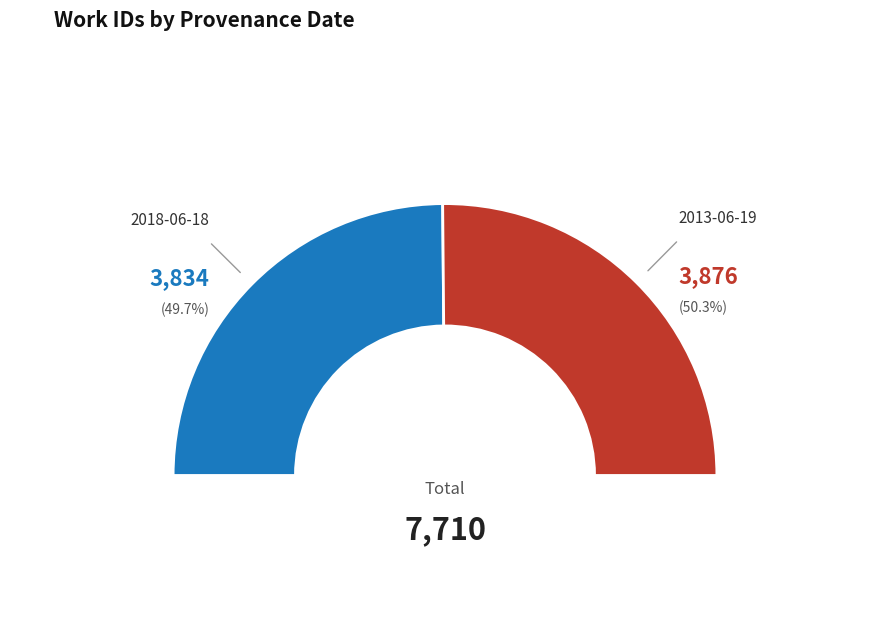

What is the majority slice?

2013-06-19